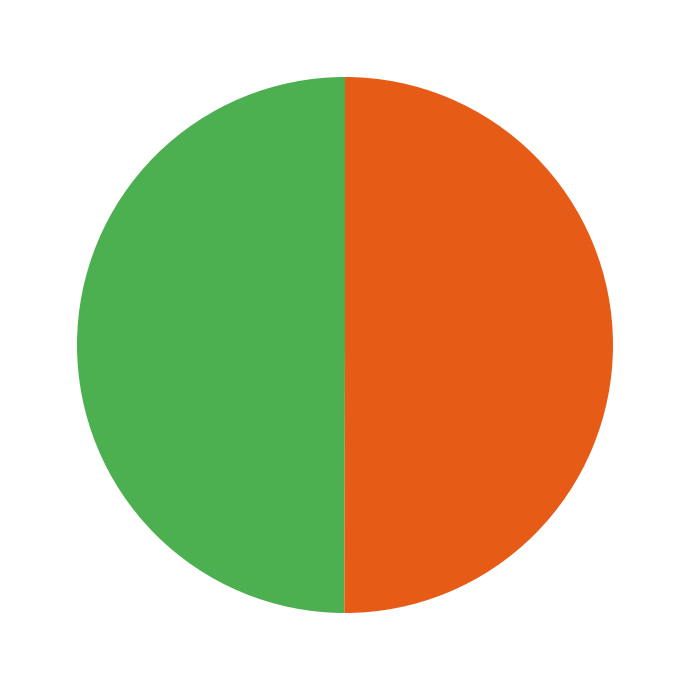

How many slices are in this pie chart?

2